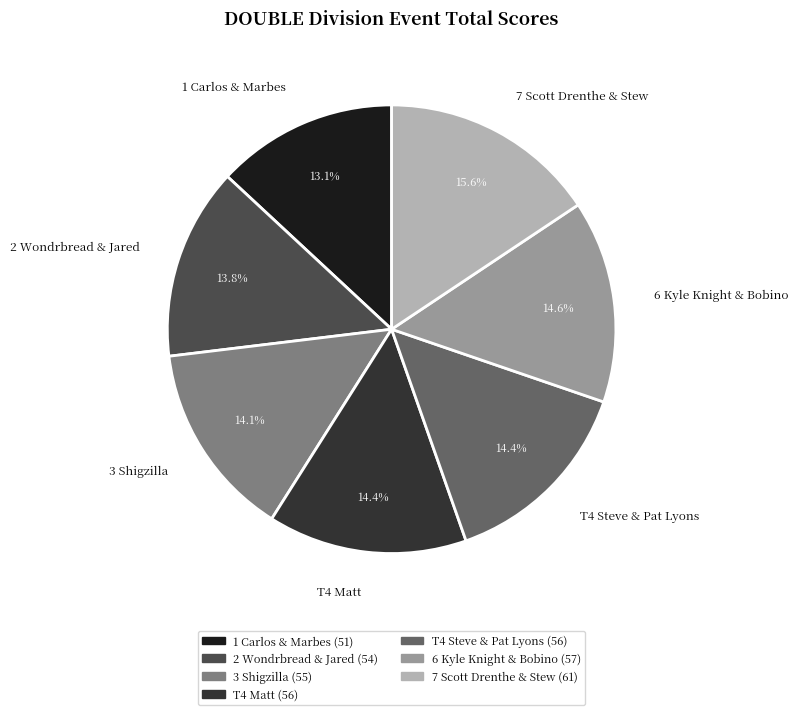

How many segments does this pie chart have?

7